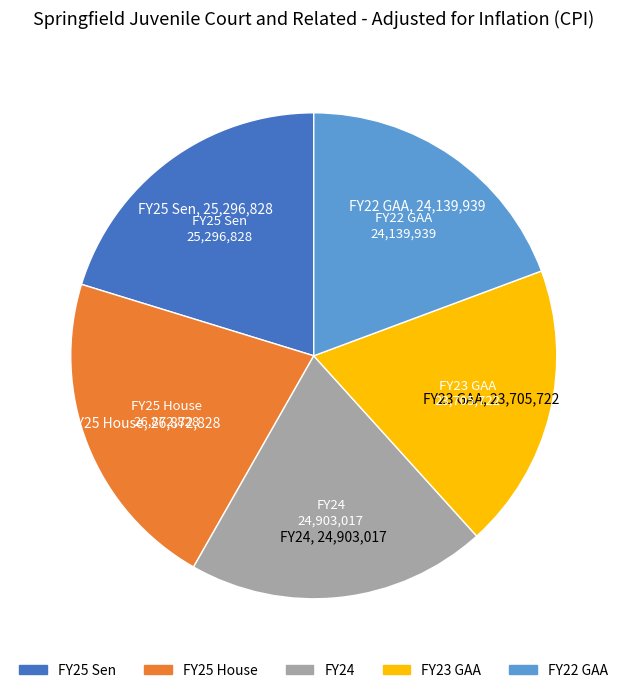

What is the largest slice in the pie chart?

FY25 House